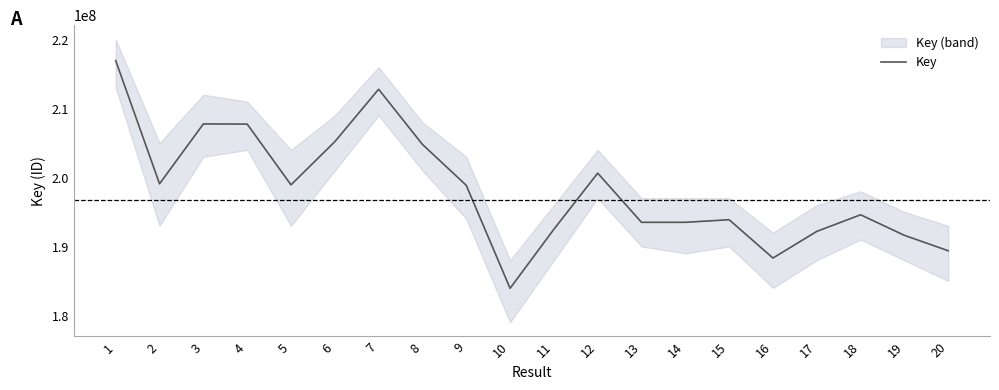

How many interior local peaks (higher than both neighbors) does the data have?

5